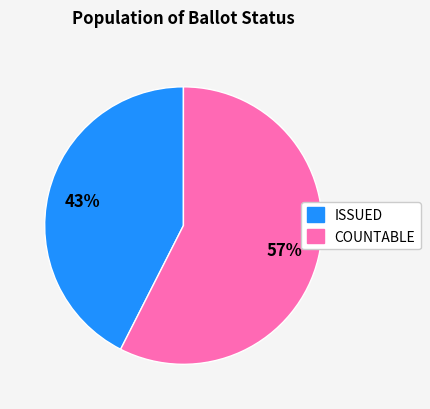

What percentage is the ISSUED slice, to the nearest percent?

43%